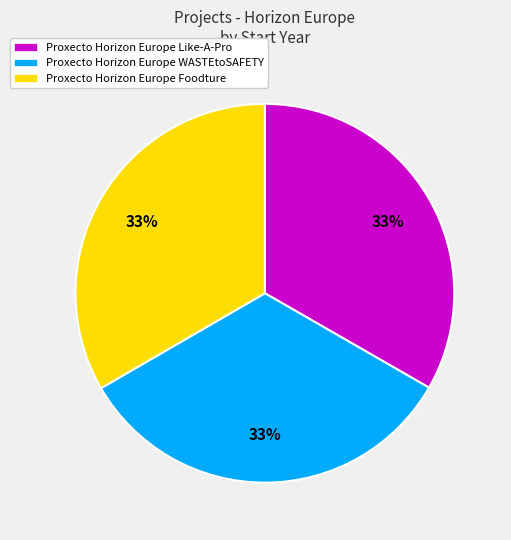

Approximately how many times larger is the value at Proxecto Horizon Europe Foodture compared to Proxecto Horizon Europe Like-A-Pro?

1.0